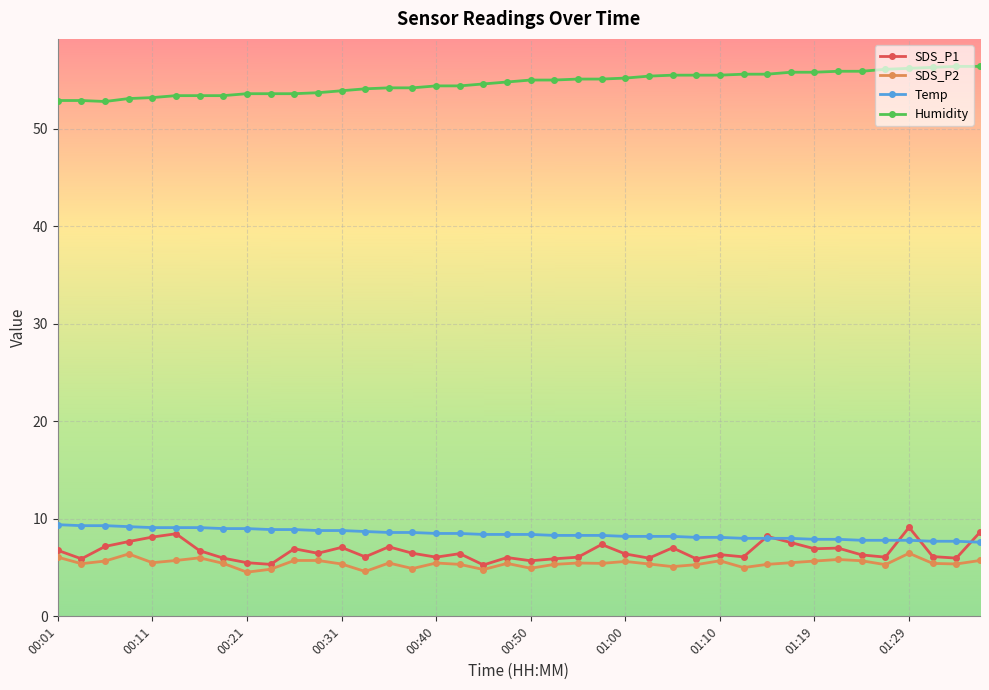

True or false: Humidity and Temp intersect in this chart.

False